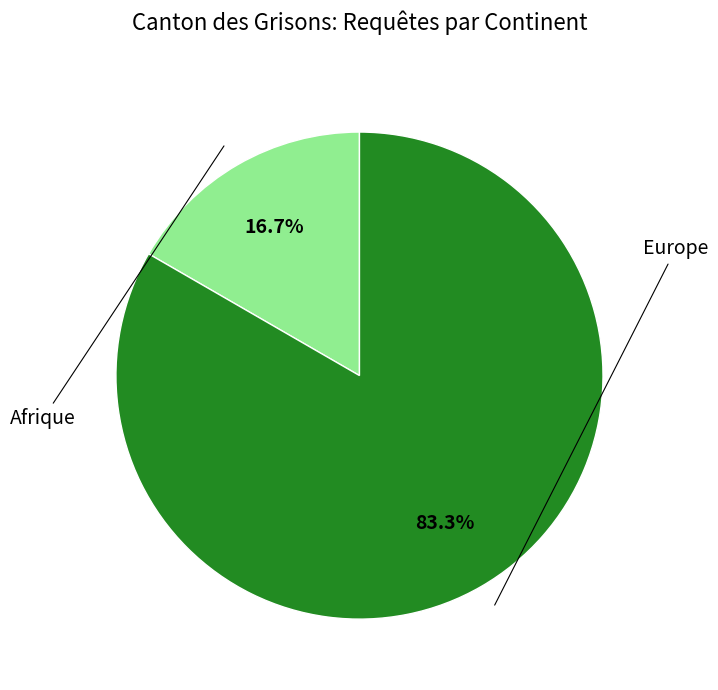

Is there any slice that represents more than half of the pie?

Yes